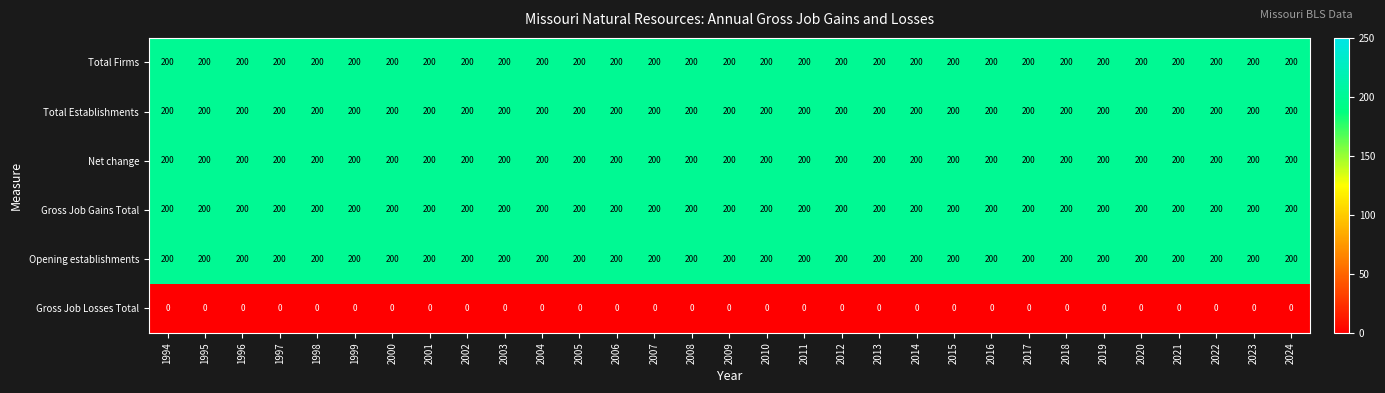

What is the maximum value shown in the chart?

200